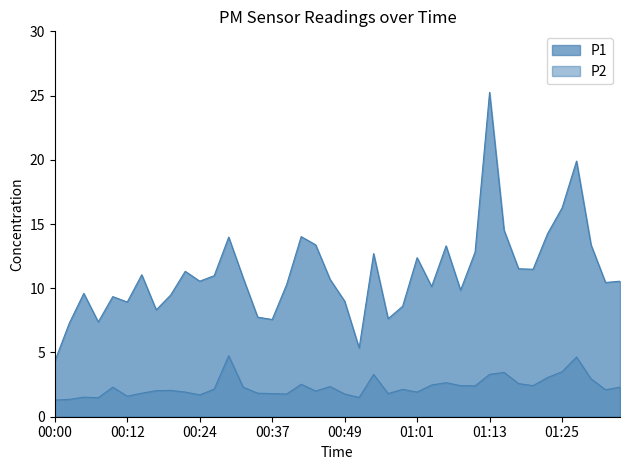

Is it true that P2 equals 1.2 at 00:46?

False